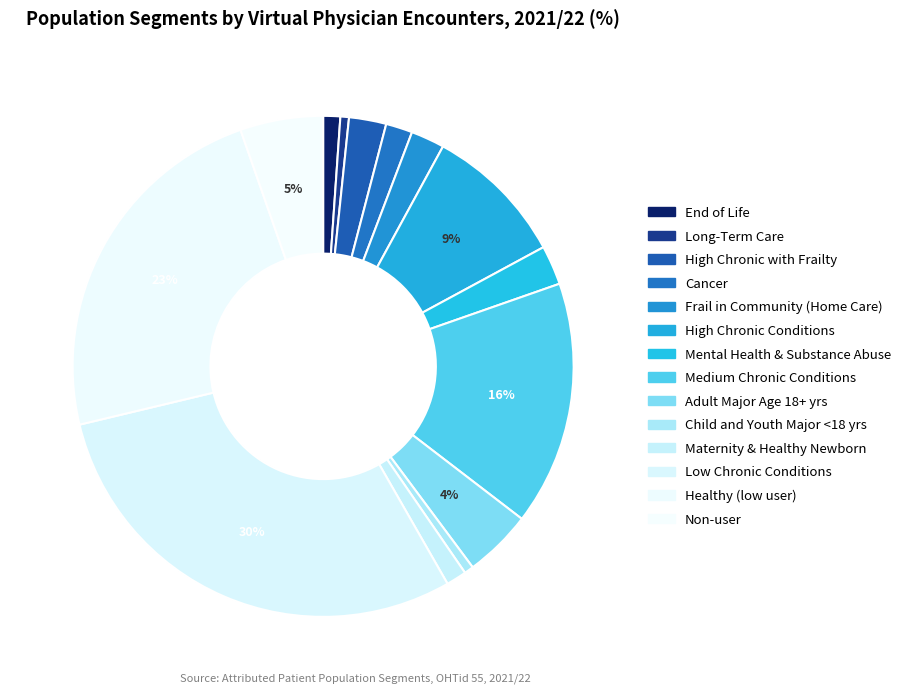

How many slices are in this pie chart?

14